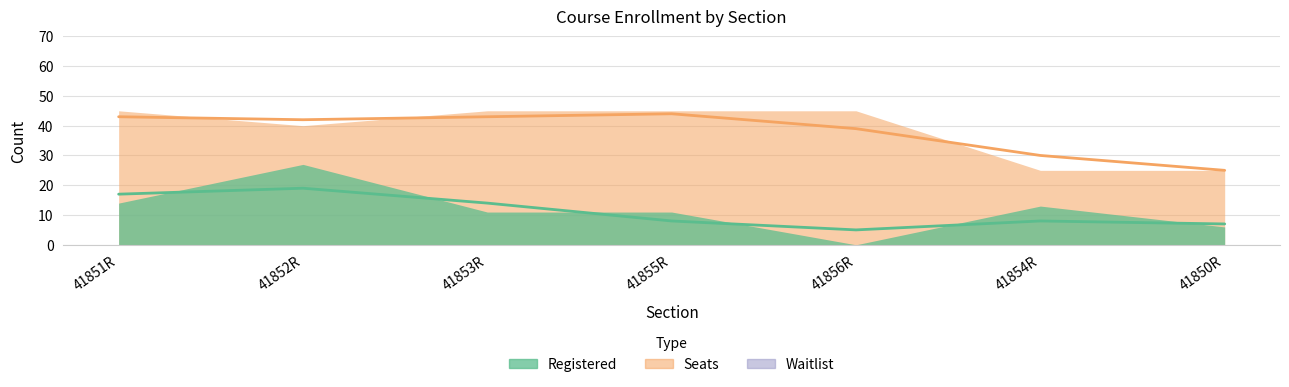

Is it true that Waitlist equals 0 at 41852R?

True